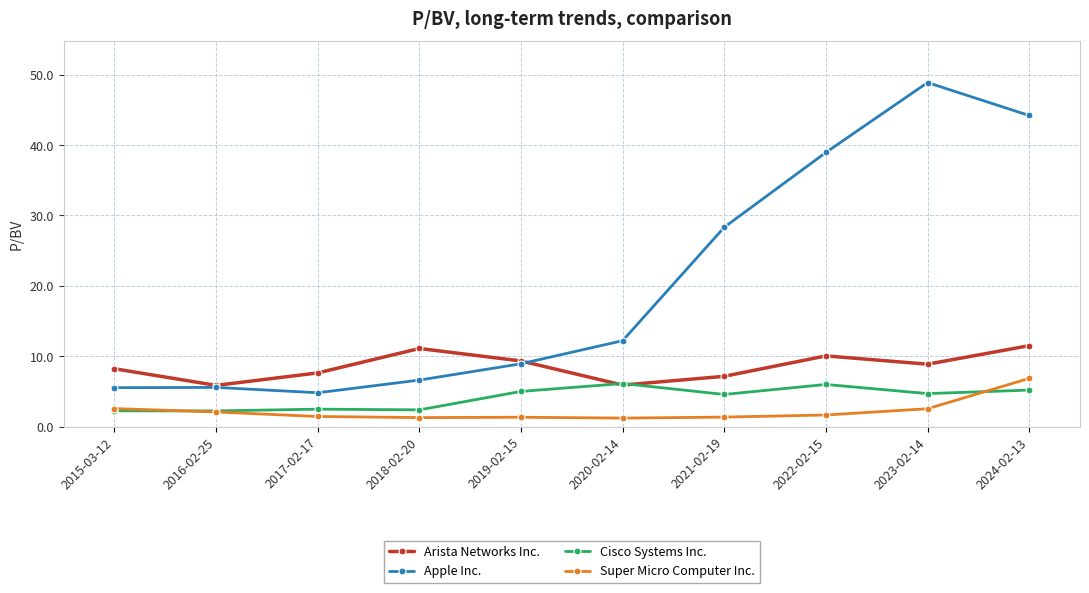

Count the number of categories in the chart.

10